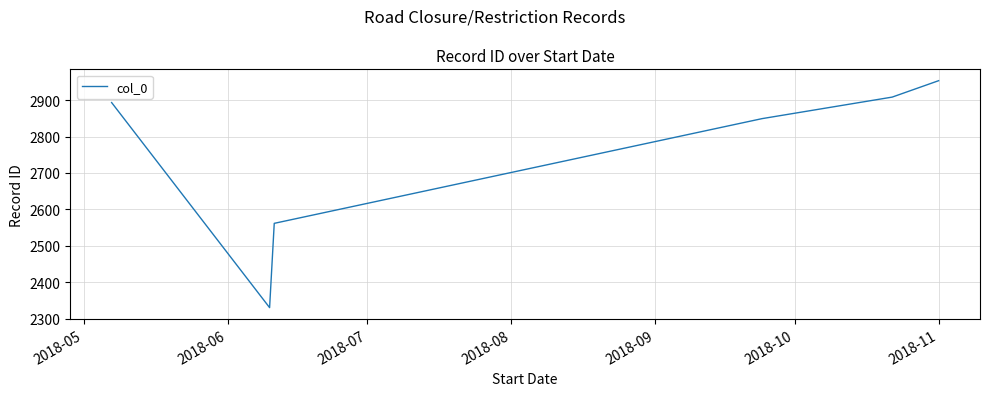

What is the smallest value displayed?

2331